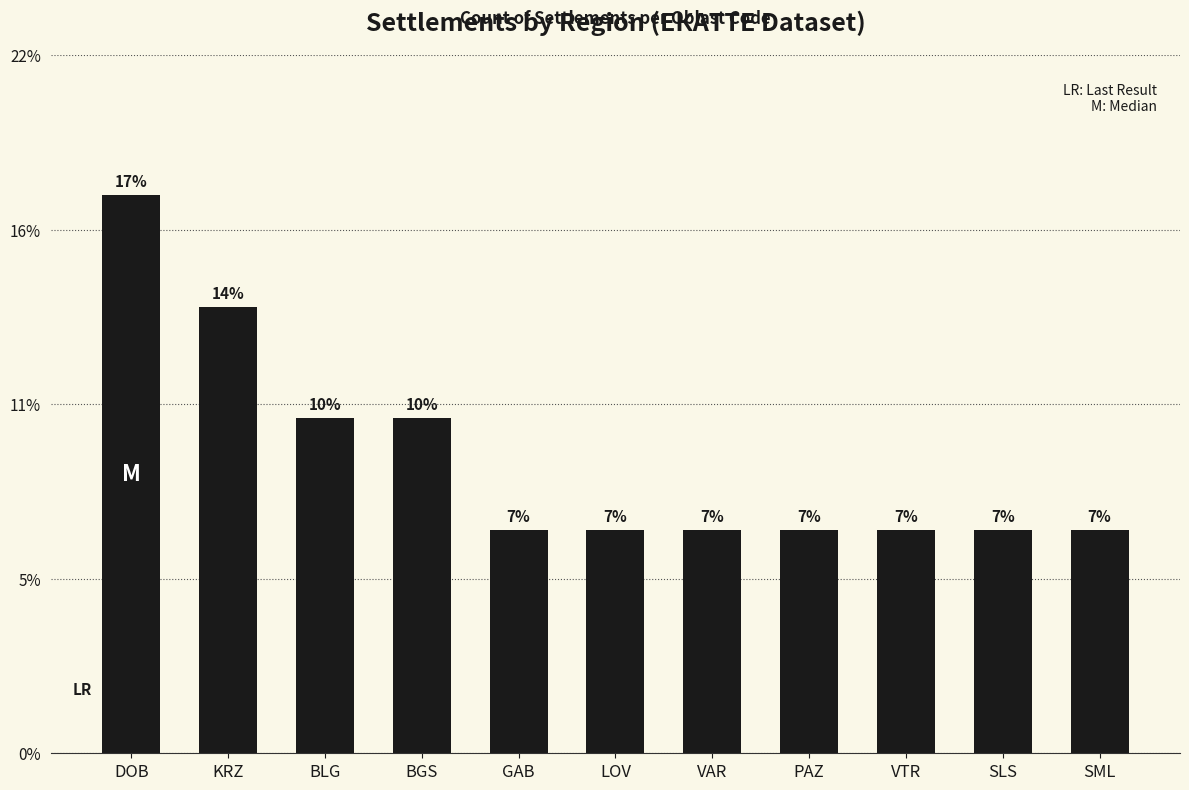

At which label is the value closest to 3?

BLG